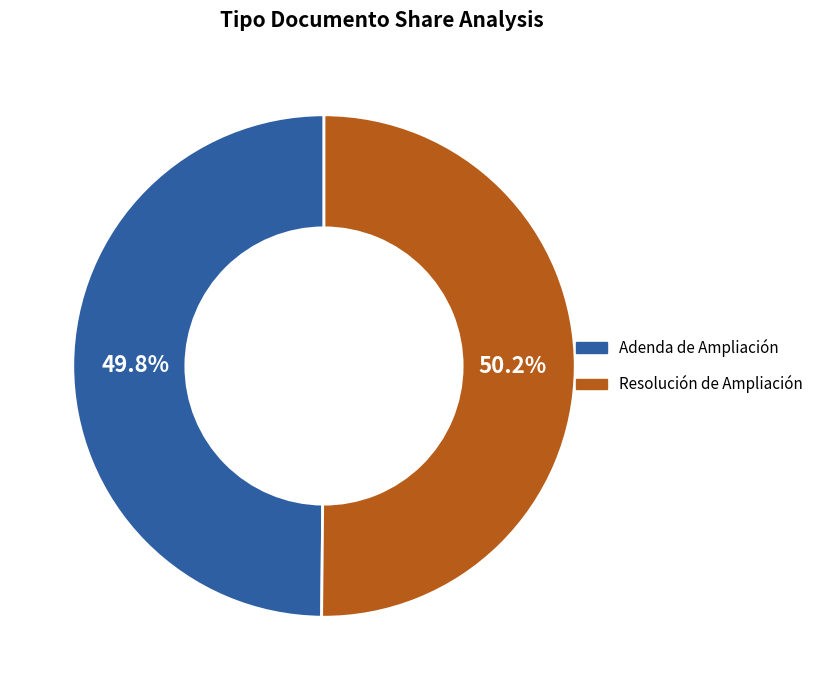

How many segments does this pie chart have?

2